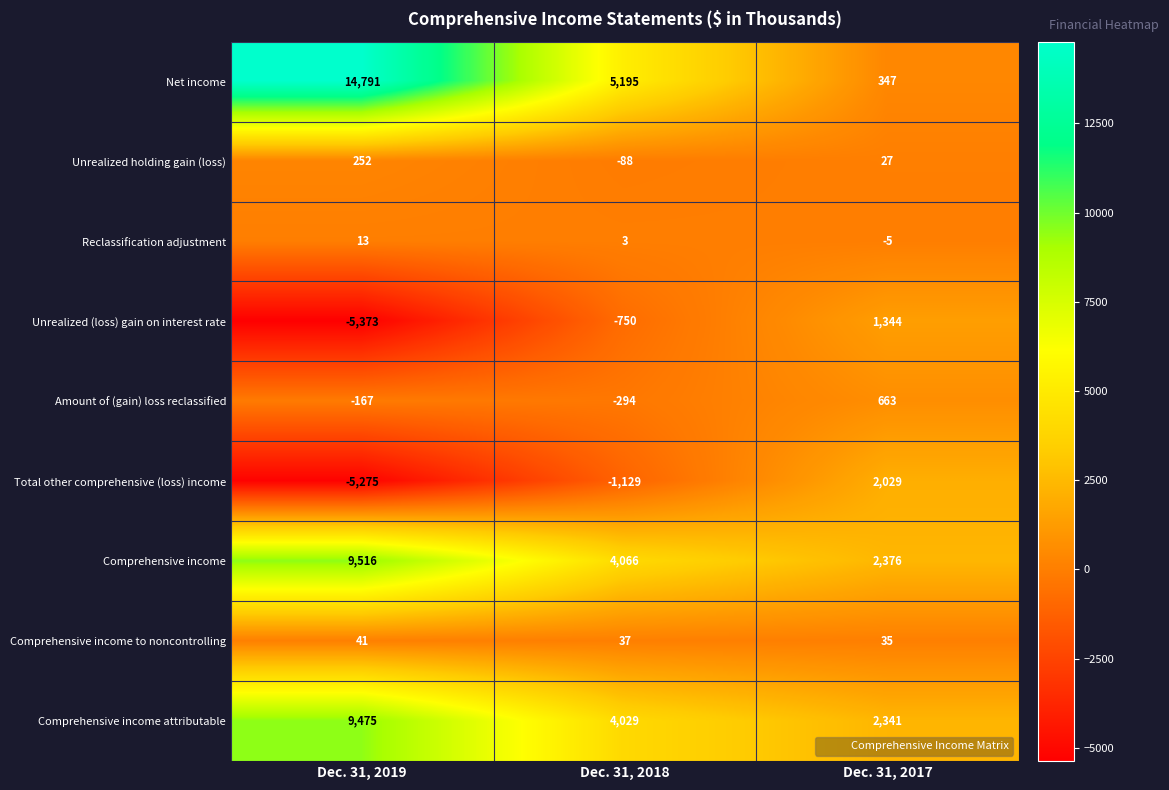

Which series has the largest range (max minus min)?

Net income